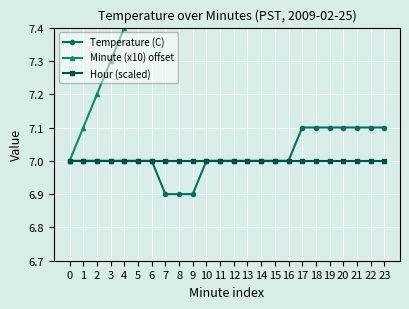

What is the value of the Minute (x10) offset point at the 24th from the left?

9.3